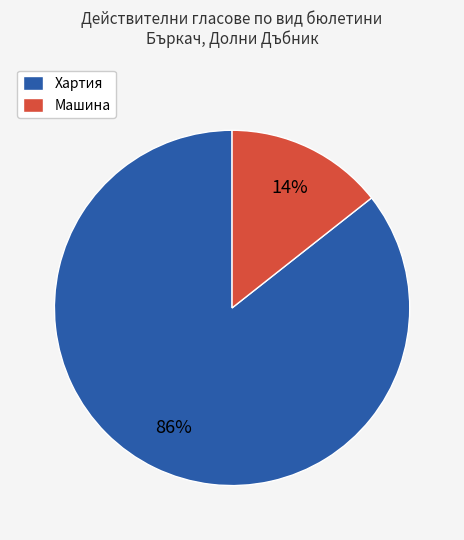

Between Хартия and Машина, which is larger?

Хартия